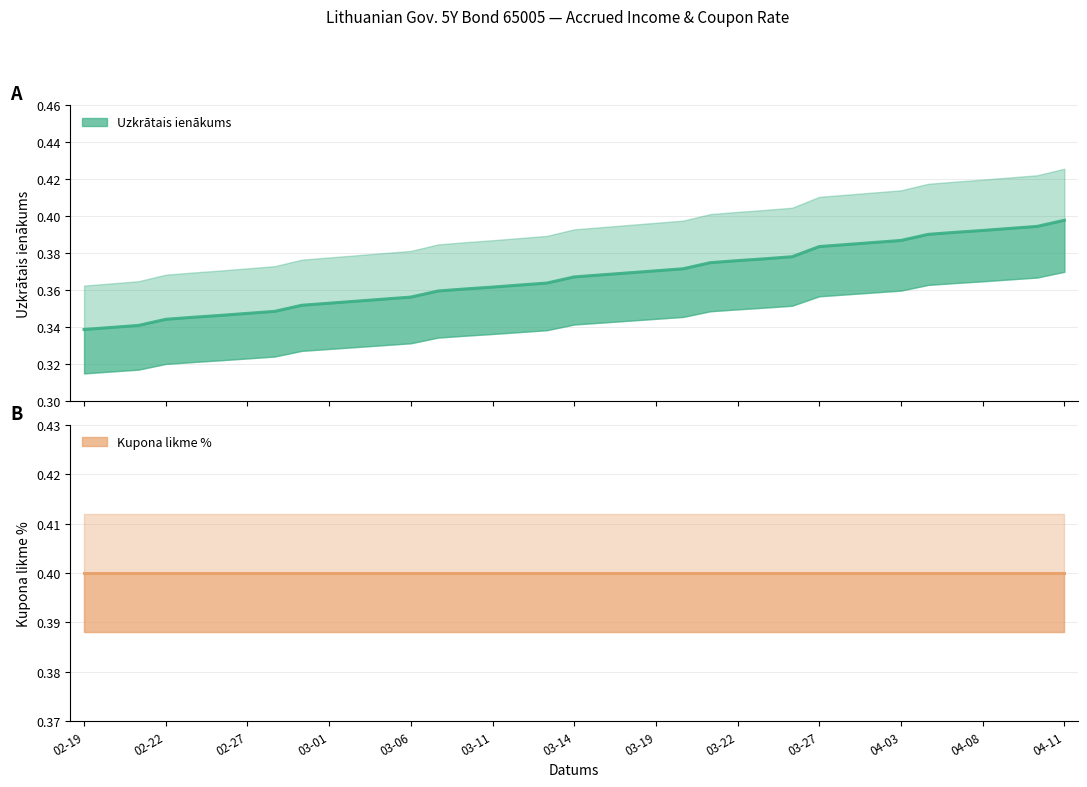

Reading left to right, extract all data points from this chart.

Uzkrātais ienākums: 0.3	0.3	0.3	0.3	0.3	0.3	0.3	0.3	0.4	0.4	0.4	0.4	0.4	0.4	0.4	0.4	0.4	0.4	0.4	0.4	0.4	0.4	0.4	0.4	0.4	0.4	0.4	0.4	0.4	0.4	0.4	0.4	0.4	0.4	0.4	0.4	0.4
Kupona likme %: 0.4	0.4	0.4	0.4	0.4	0.4	0.4	0.4	0.4	0.4	0.4	0.4	0.4	0.4	0.4	0.4	0.4	0.4	0.4	0.4	0.4	0.4	0.4	0.4	0.4	0.4	0.4	0.4	0.4	0.4	0.4	0.4	0.4	0.4	0.4	0.4	0.4